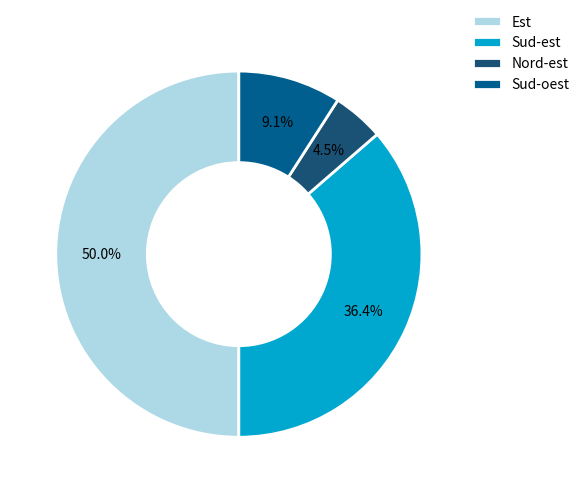

How many segments does this pie chart have?

4